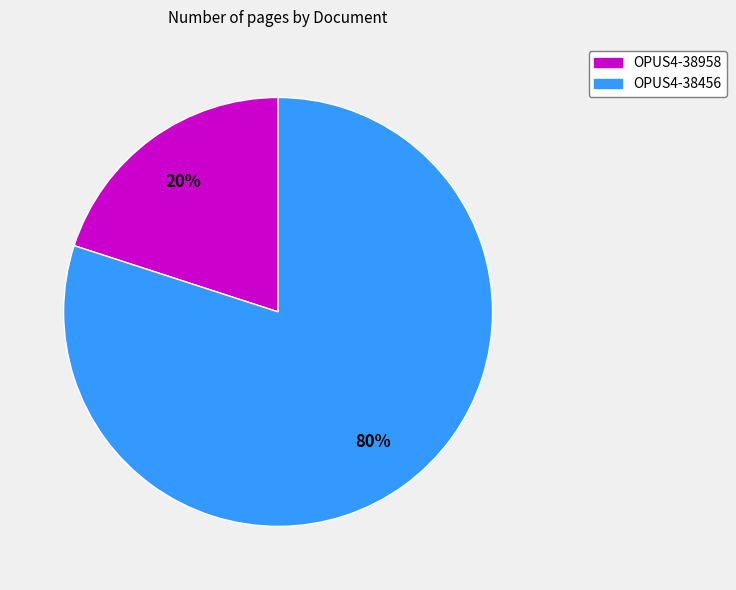

Is the sum of OPUS4-38456 and OPUS4-38958 greater than half?

Yes